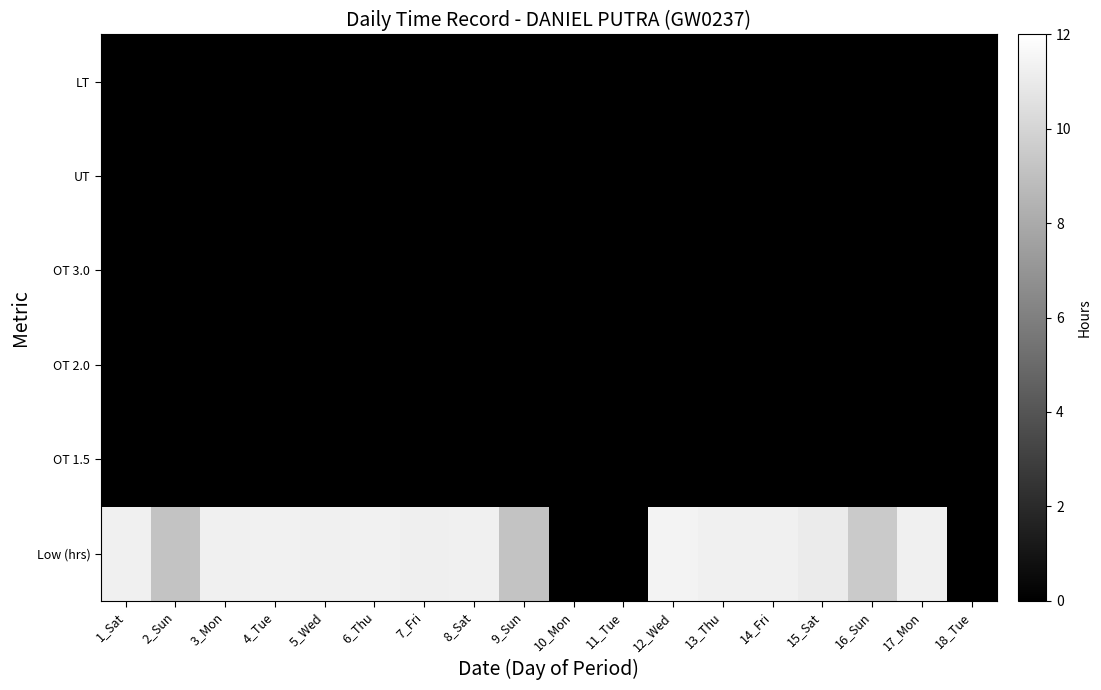

Reading right to left, transcribe all the data shown in this chart.

Low (hrs): 18_Tue=0.0	17_Mon=11.3	16_Sun=9.5	15_Sat=11.1	14_Fri=11.3	13_Thu=11.3	12_Wed=11.4	11_Tue=0.0	10_Mon=0.0	9_Sun=9.2	8_Sat=11.2	7_Fri=11.2	6_Thu=11.3	5_Wed=11.3	4_Tue=11.3	3_Mon=11.3	2_Sun=9.2	1_Sat=11.3
OT 1.5: 18_Tue=0.0	17_Mon=0.0	16_Sun=0.0	15_Sat=0.0	14_Fri=0.0	13_Thu=0.0	12_Wed=0.0	11_Tue=0.0	10_Mon=0.0	9_Sun=0.0	8_Sat=0.0	7_Fri=0.0	6_Thu=0.0	5_Wed=0.0	4_Tue=0.0	3_Mon=0.0	2_Sun=0.0	1_Sat=0.0
OT 2.0: 18_Tue=0.0	17_Mon=0.0	16_Sun=0.0	15_Sat=0.0	14_Fri=0.0	13_Thu=0.0	12_Wed=0.0	11_Tue=0.0	10_Mon=0.0	9_Sun=0.0	8_Sat=0.0	7_Fri=0.0	6_Thu=0.0	5_Wed=0.0	4_Tue=0.0	3_Mon=0.0	2_Sun=0.0	1_Sat=0.0
OT 3.0: 18_Tue=0.0	17_Mon=0.0	16_Sun=0.0	15_Sat=0.0	14_Fri=0.0	13_Thu=0.0	12_Wed=0.0	11_Tue=0.0	10_Mon=0.0	9_Sun=0.0	8_Sat=0.0	7_Fri=0.0	6_Thu=0.0	5_Wed=0.0	4_Tue=0.0	3_Mon=0.0	2_Sun=0.0	1_Sat=0.0
UT: 18_Tue=0.0	17_Mon=0.0	16_Sun=0.0	15_Sat=0.0	14_Fri=0.0	13_Thu=0.0	12_Wed=0.0	11_Tue=0.0	10_Mon=0.0	9_Sun=0.0	8_Sat=0.0	7_Fri=0.0	6_Thu=0.0	5_Wed=0.0	4_Tue=0.0	3_Mon=0.0	2_Sun=0.0	1_Sat=0.0
LT: 18_Tue=0.0	17_Mon=0.0	16_Sun=0.0	15_Sat=0.0	14_Fri=0.0	13_Thu=0.0	12_Wed=0.0	11_Tue=0.0	10_Mon=0.0	9_Sun=0.0	8_Sat=0.0	7_Fri=0.0	6_Thu=0.0	5_Wed=0.0	4_Tue=0.0	3_Mon=0.0	2_Sun=0.0	1_Sat=0.0